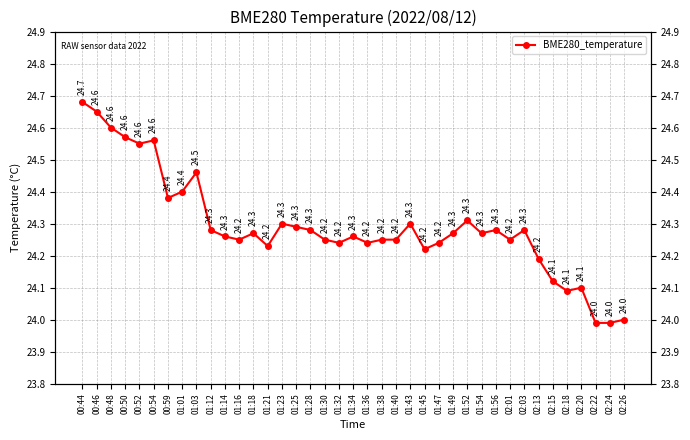

What is the difference between the second highest and minimum values?

0.7